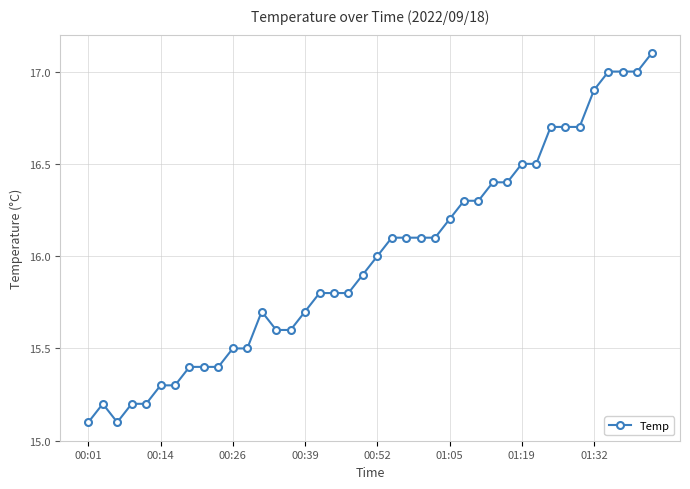

True or false: the data has more than 1 interior local peaks.

True